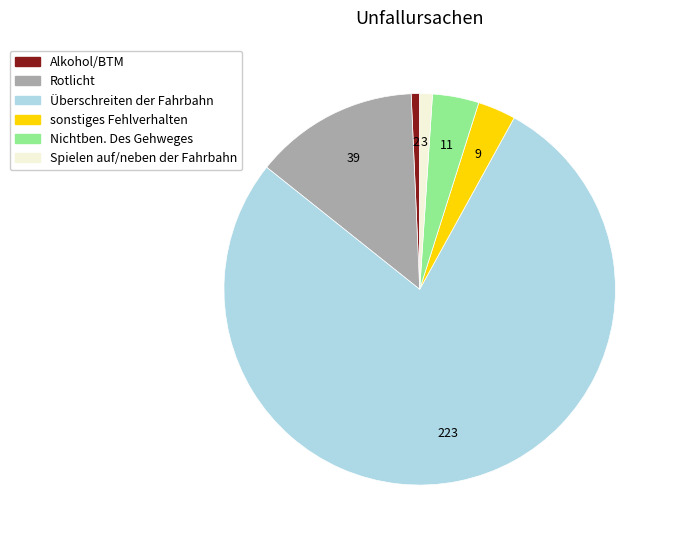

Do Spielen auf/neben der Fahrbahn and Alkohol/BTM together represent more than half of the pie?

No